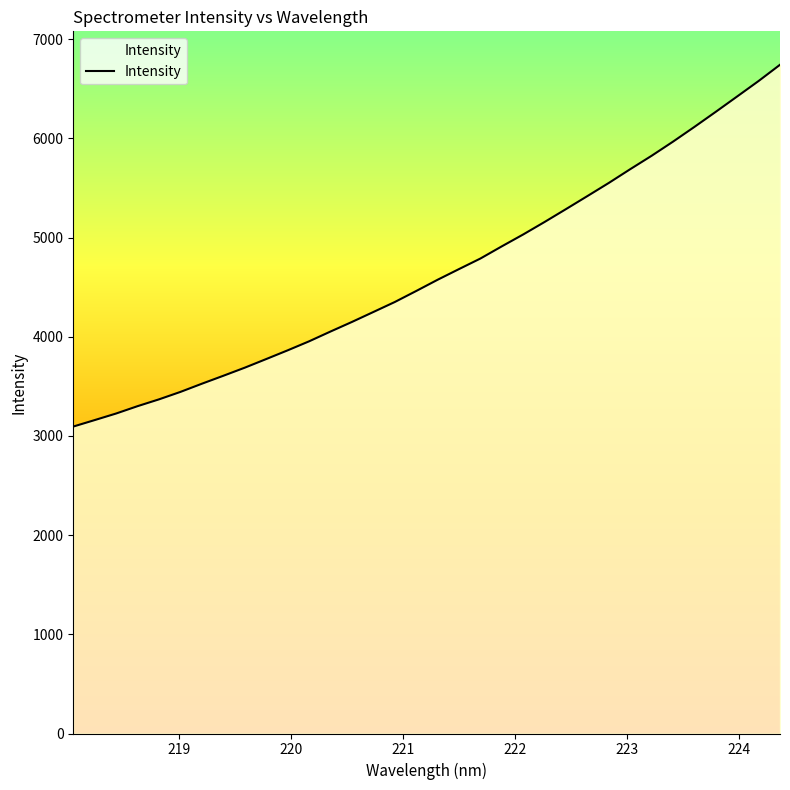

What is the greatest value displayed?

6743.4